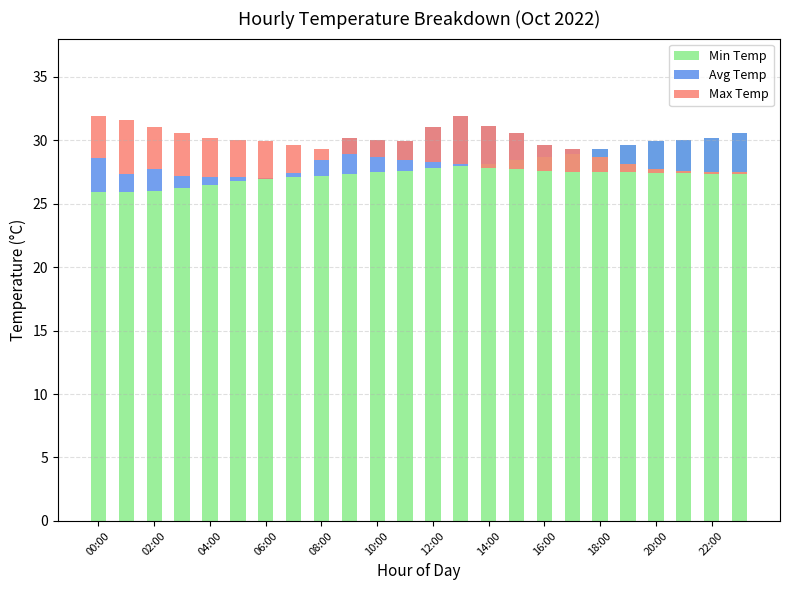

How many groups of bars are there?

24